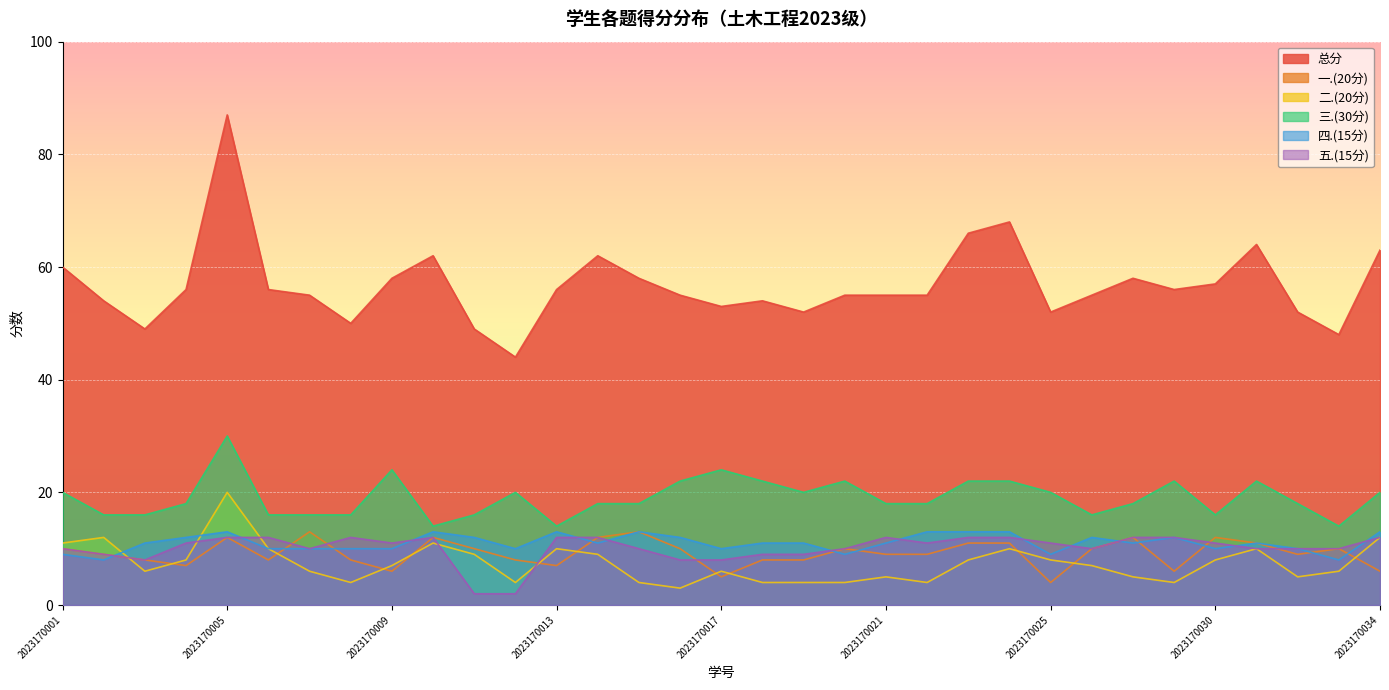

Reading right to left, extract all data points from this chart.

总分: 63	48	52	64	57	56	58	55	52	68	66	55	55	55	52	54	53	55	58	62	56	44	49	62	58	50	55	56	87	56	49	54	60
一.(20分): 6	10	9	11	12	6	12	10	4	11	11	9	9	10	8	8	5	10	13	12	7	8	10	12	6	8	13	8	12	7	8	9	10
二.(20分): 12	6	5	10	8	4	5	7	8	10	8	4	5	4	4	4	6	3	4	9	10	4	9	11	7	4	6	10	20	8	6	12	11
三.(30分): 20	14	18	22	16	22	18	16	20	22	22	18	18	22	20	22	24	22	18	18	14	20	16	14	24	16	16	16	30	18	16	16	20
四.(15分): 13	8	10	11	10	12	11	12	9	13	13	13	11	9	11	11	10	12	13	11	13	10	12	13	10	10	10	10	13	12	11	8	9
五.(15分): 12	10	10	10	11	12	12	10	11	12	12	11	12	10	9	9	8	8	10	12	12	2	2	12	11	12	10	12	12	11	8	9	10